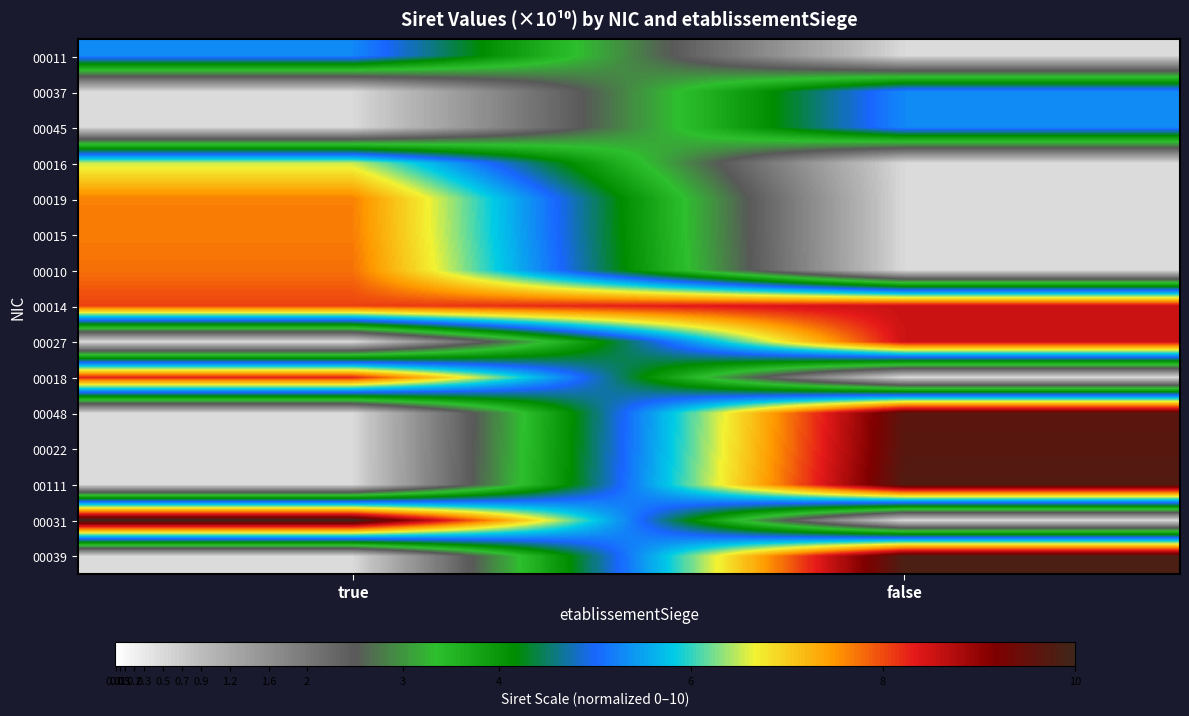

Rank the series by their maximum value, from lowest to highest.

00011, 00037, 00045, 00016, 00019, 00015, 00010, 00018, 00027, 00014, 00048, 00022, 00111, 00039, 00031